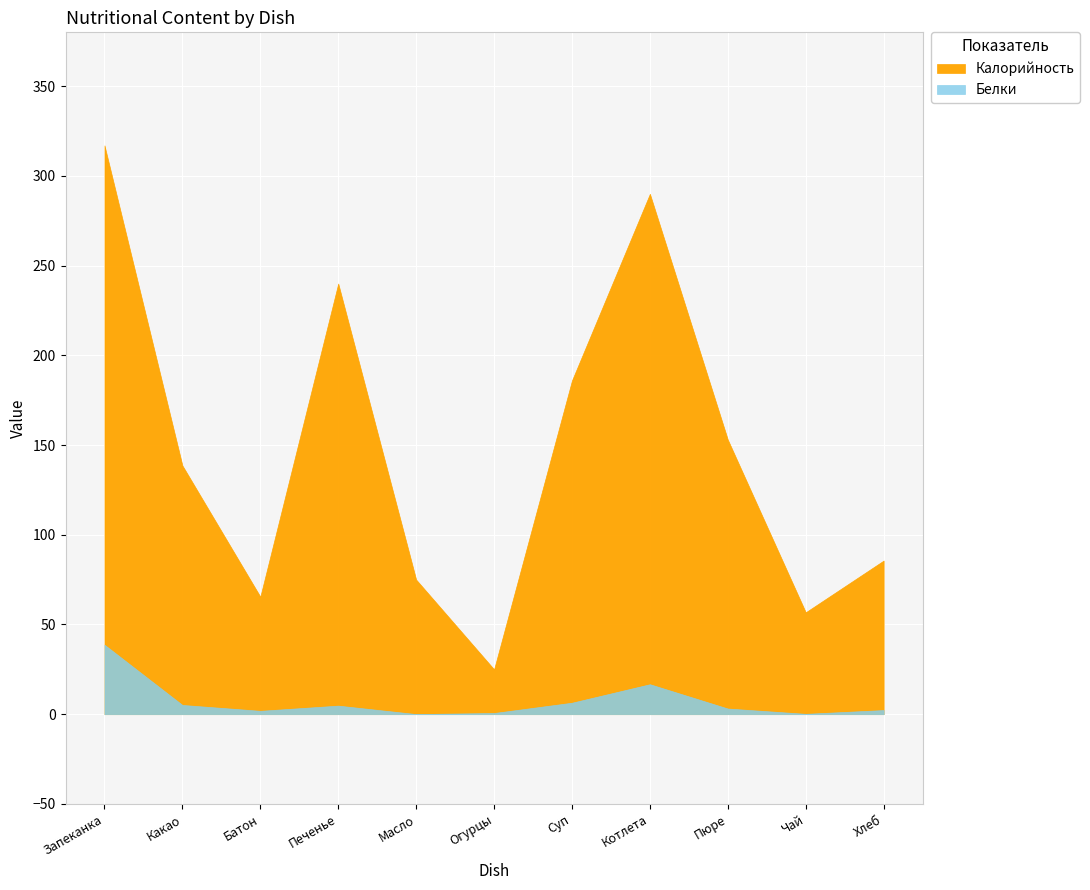

How many lines are shown in the chart?

2